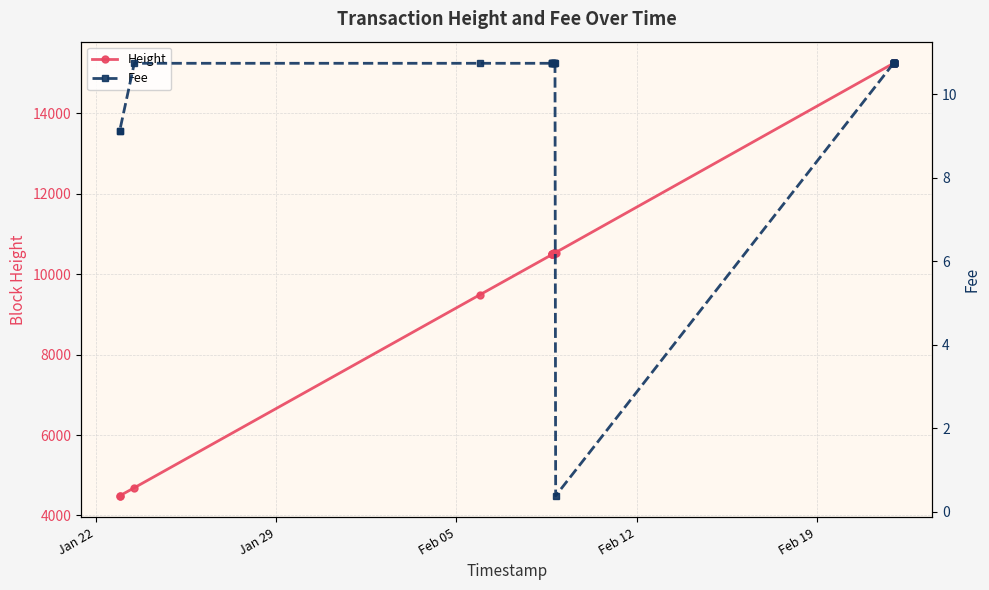

True or false: Height and Fee cross at least once.

False